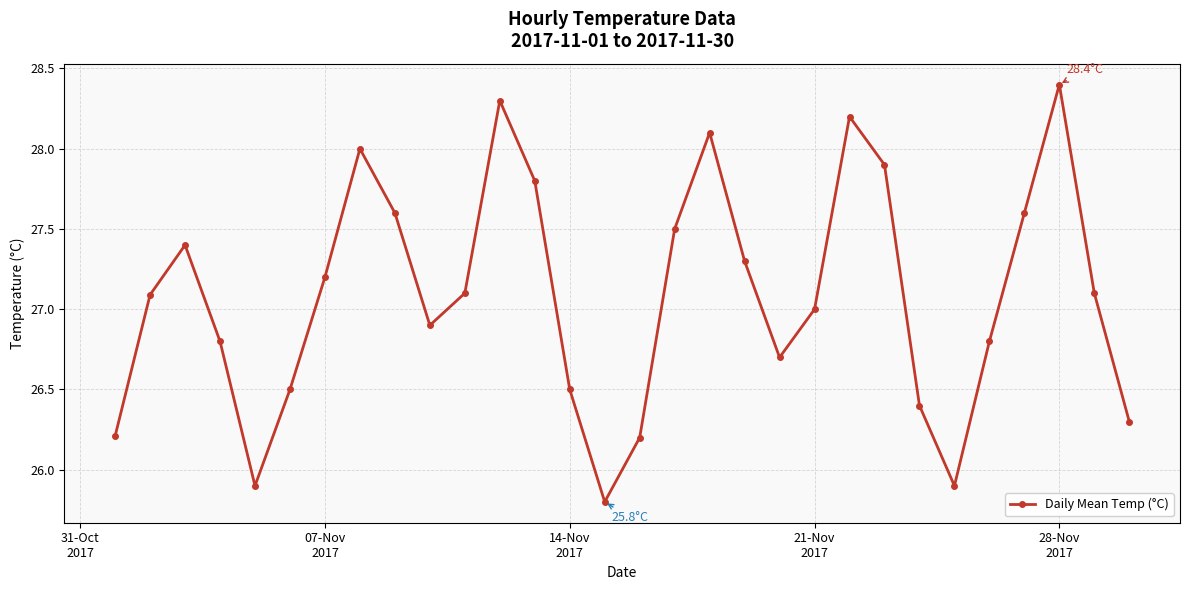

What is the minimum value shown in the chart?

25.8